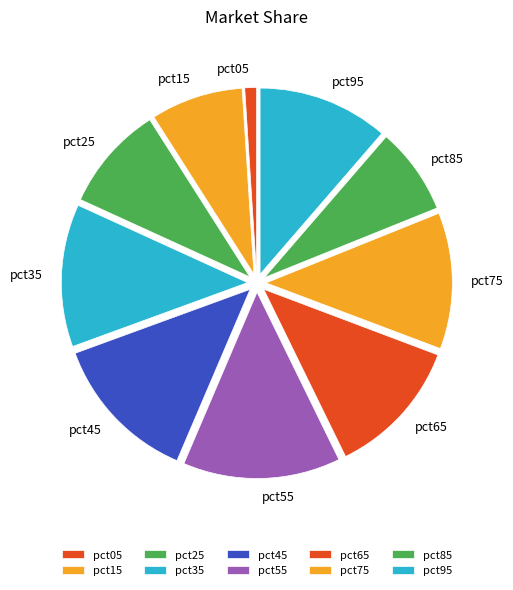

Is the sum of pct45 and pct85 greater than half?

No